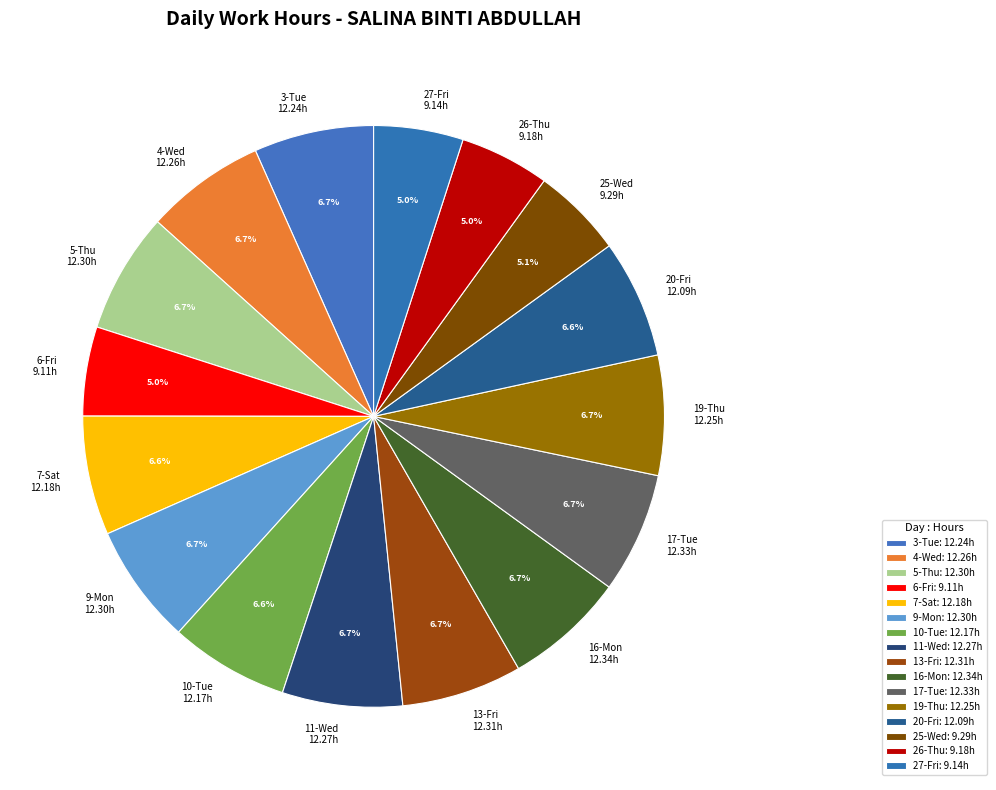

Does 16-Mon represent more than half of the total?

No